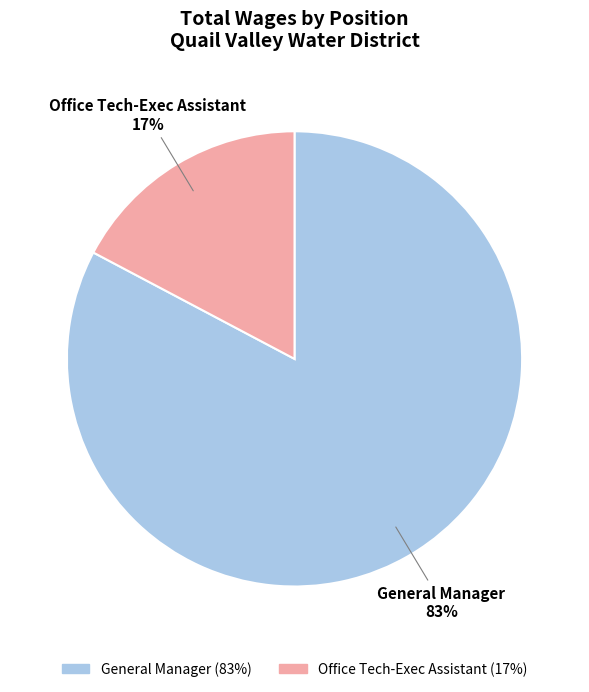

The Office Tech-Exec Assistant slice represents 31% of the pie. True or false?

False